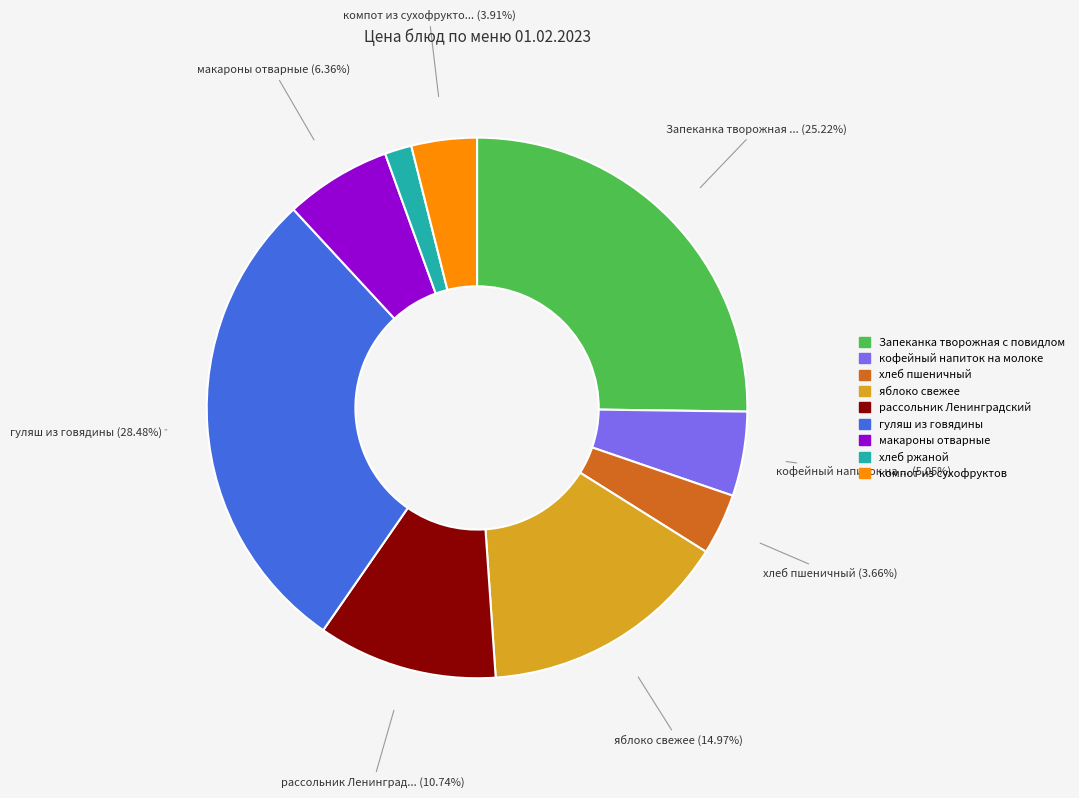

Between гуляш из говядины and кофейный напиток на молоке, which is larger?

гуляш из говядины